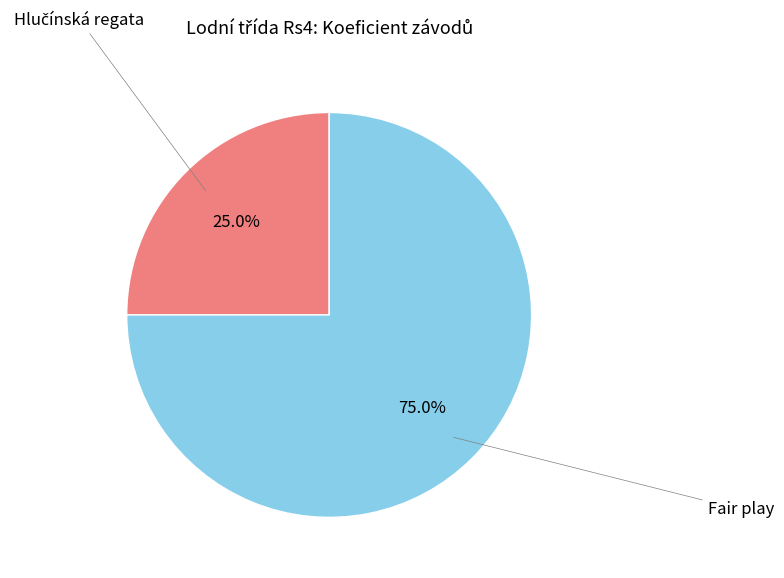

Which slice represents more than half of the pie?

Fair play